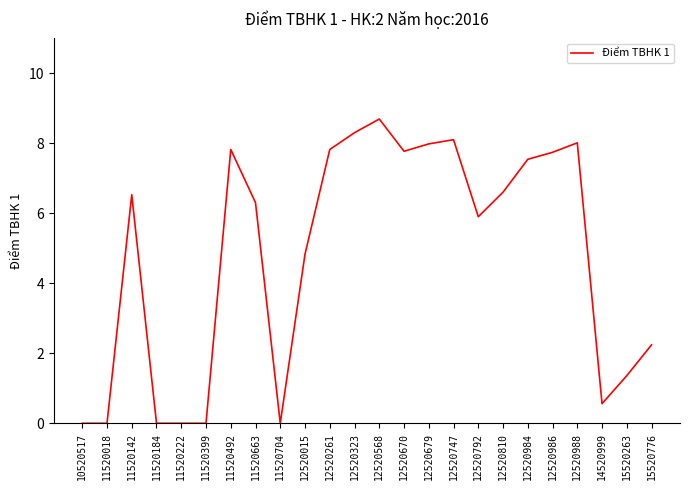

The value at 11520142 is 6.5. True or false?

True